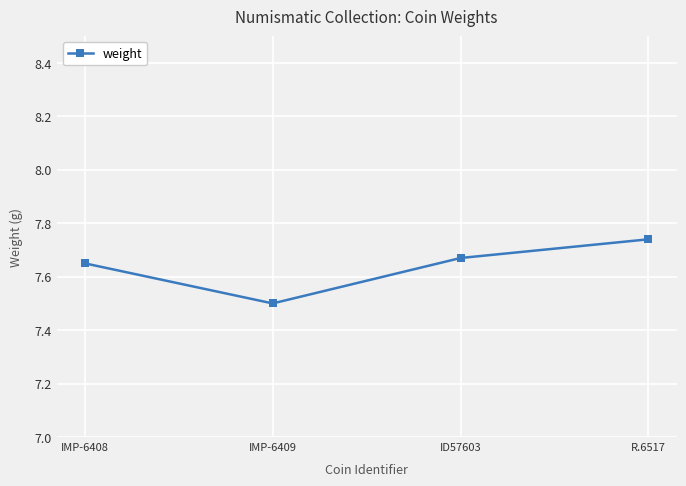

What is the sum of the values at IMP-6408 and R.6517?

15.4